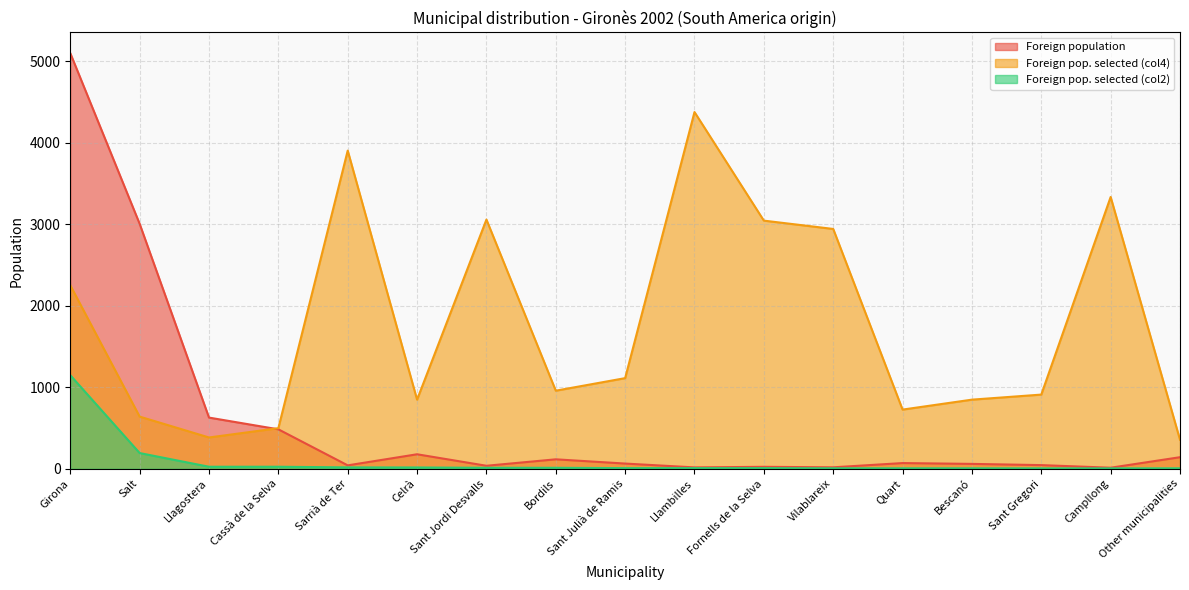

At which category does the chart reach its peak across all series?

Girona